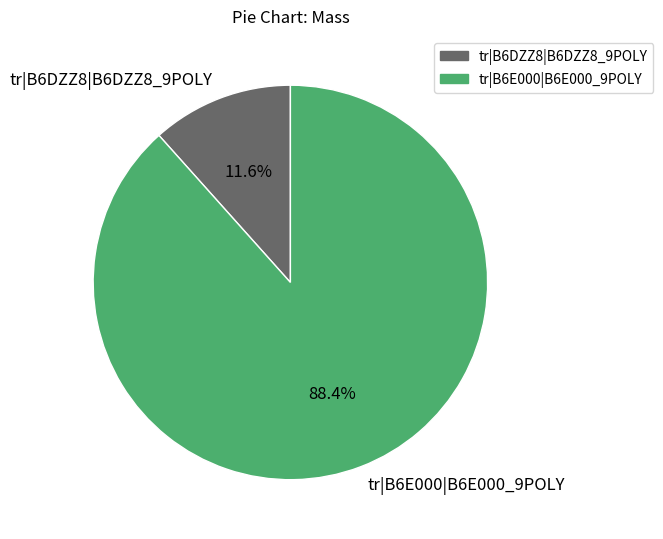

What is the largest slice in the pie chart?

tr|B6E000|B6E000_9POLY